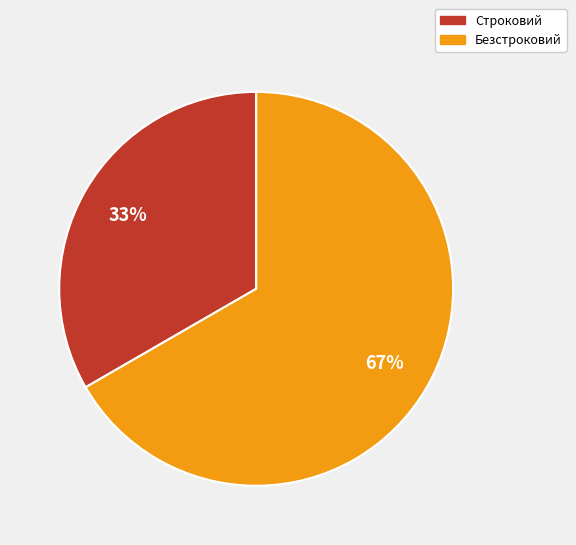

What percentage is the Безстроковий slice, to the nearest percent?

67%